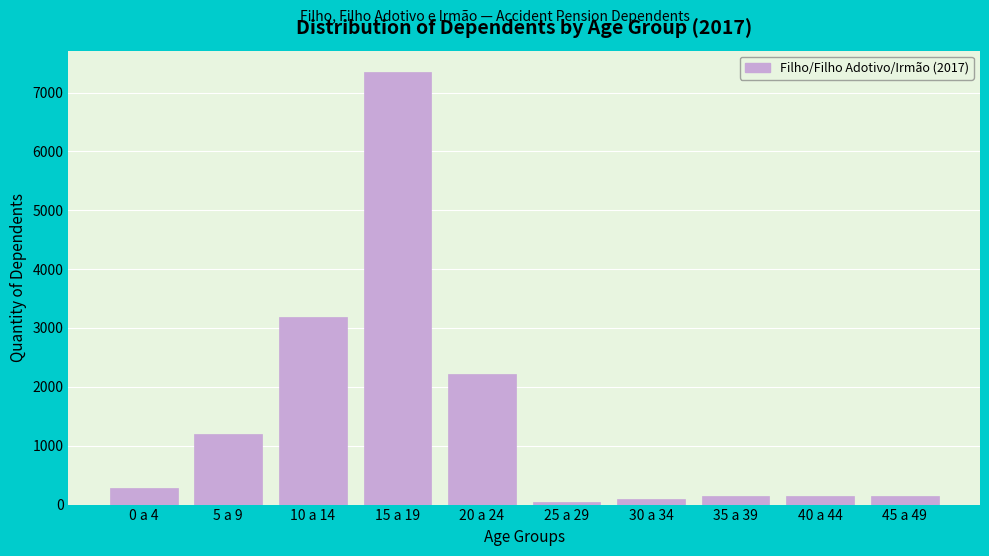

At which label is the value closest to 3697?

10 a 14